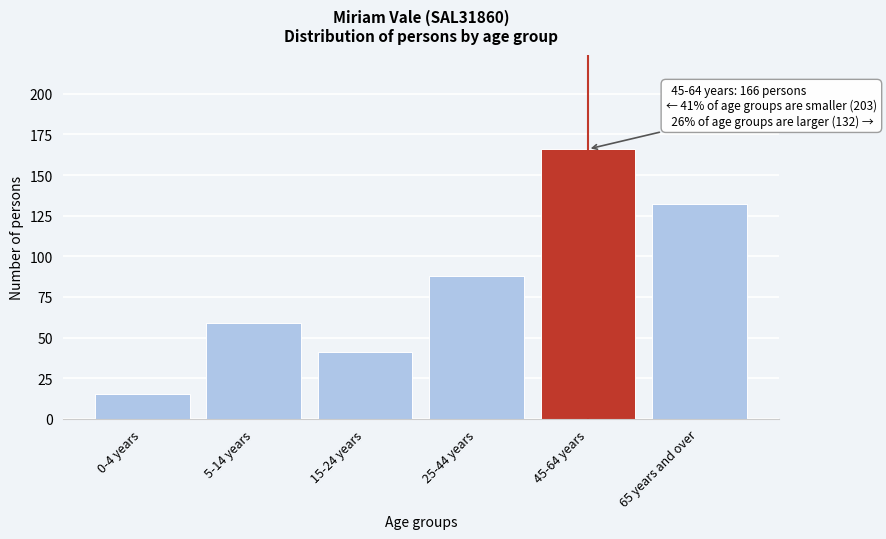

Reading left to right, transcribe all the data shown in this chart.

0-4 years=15	5-14 years=59	15-24 years=41	25-44 years=88	45-64 years=166	65 years and over=132